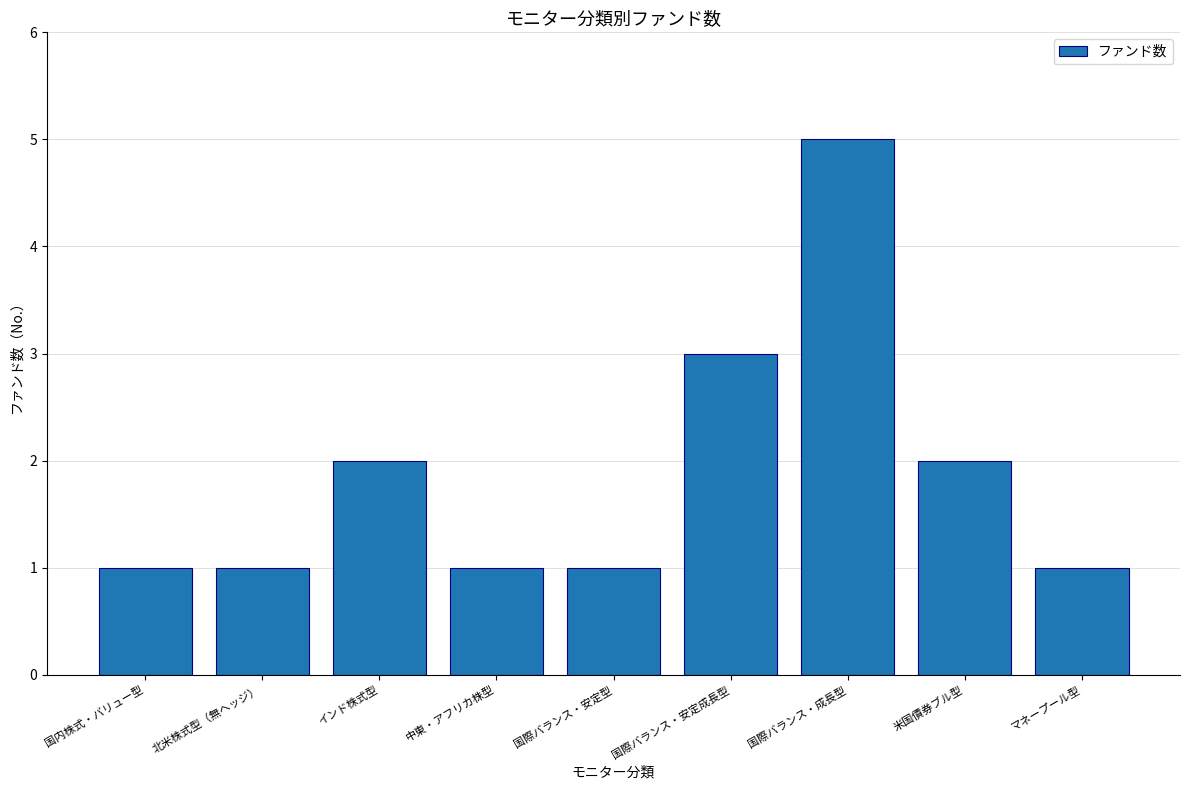

What is the ratio of the value at マネープール型 to the value at 国際バランス・安定成長型?

0.3